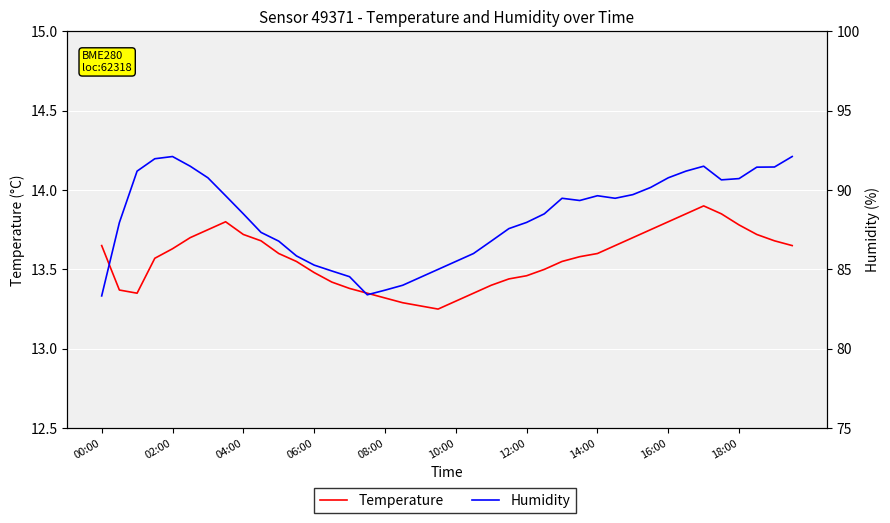

What is the sum of all Humidity values?

3532.2